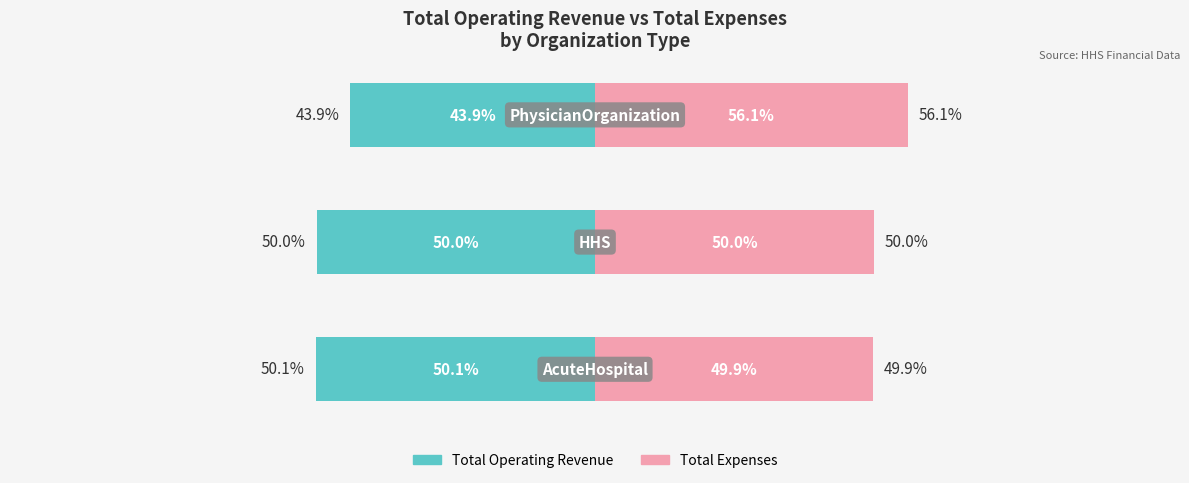

The value of Total Expenses at 2 is 91.8. True or false?

False